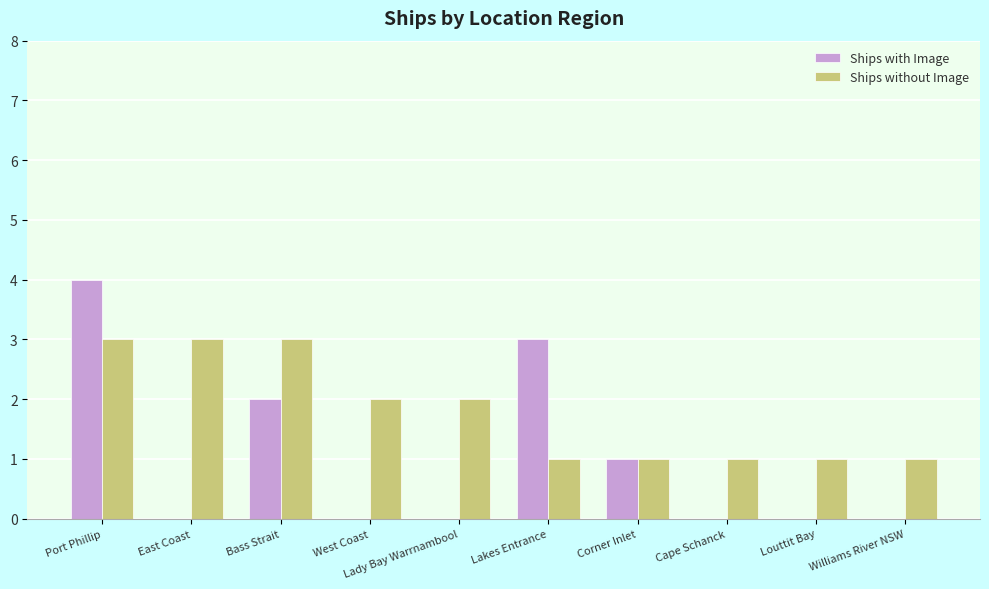

Are the bars grouped side by side (vs. stacked)?

Yes